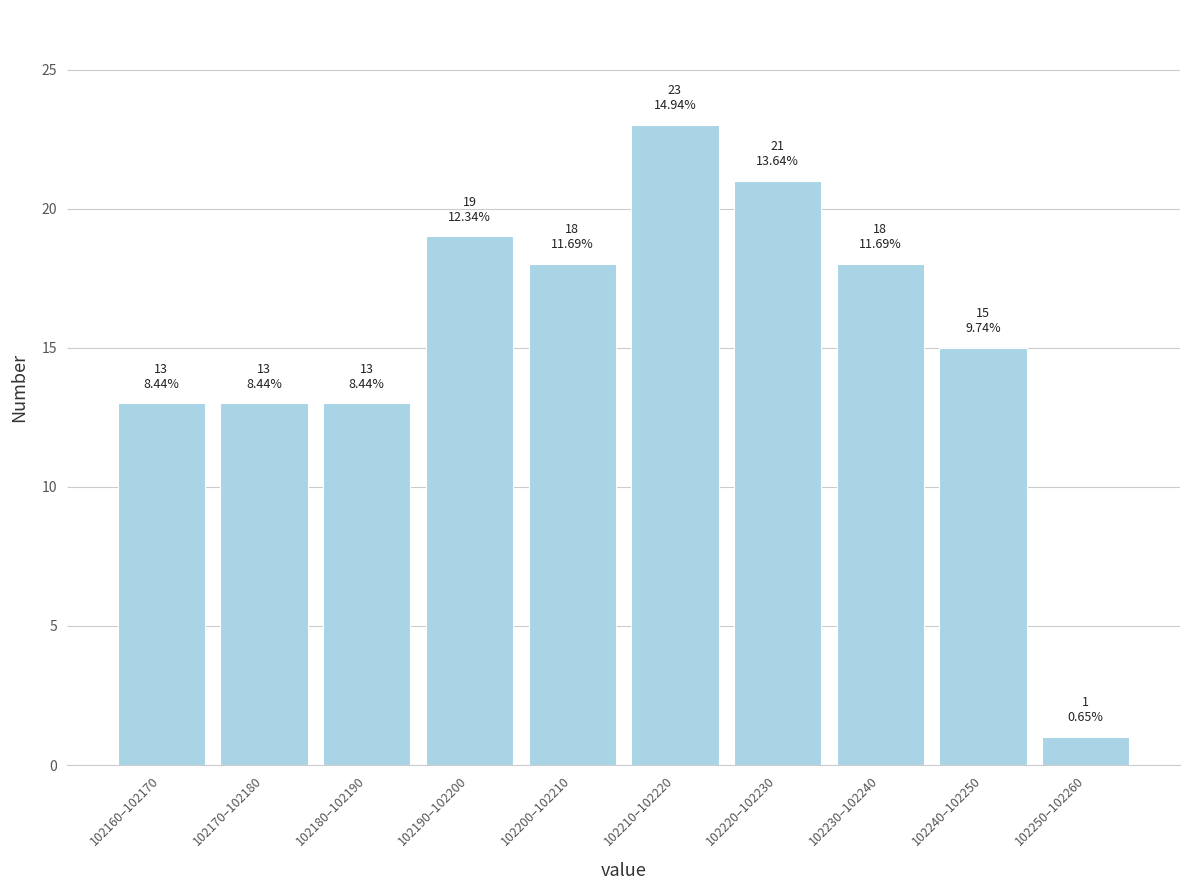

Reading left to right, extract all data points from this chart.

102160–102170=13	102170–102180=13	102180–102190=13	102190–102200=19	102200–102210=18	102210–102220=23	102220–102230=21	102230–102240=18	102240–102250=15	102250–102260=1